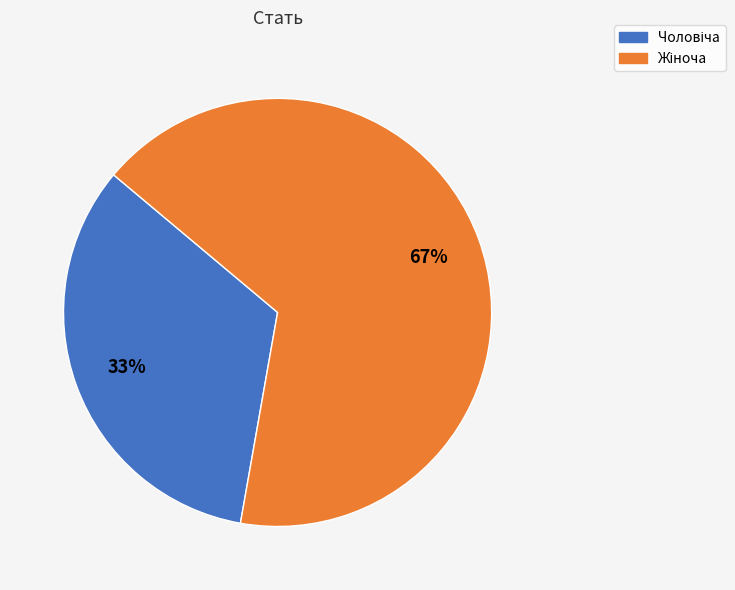

Is there any slice that represents more than half of the pie?

Yes